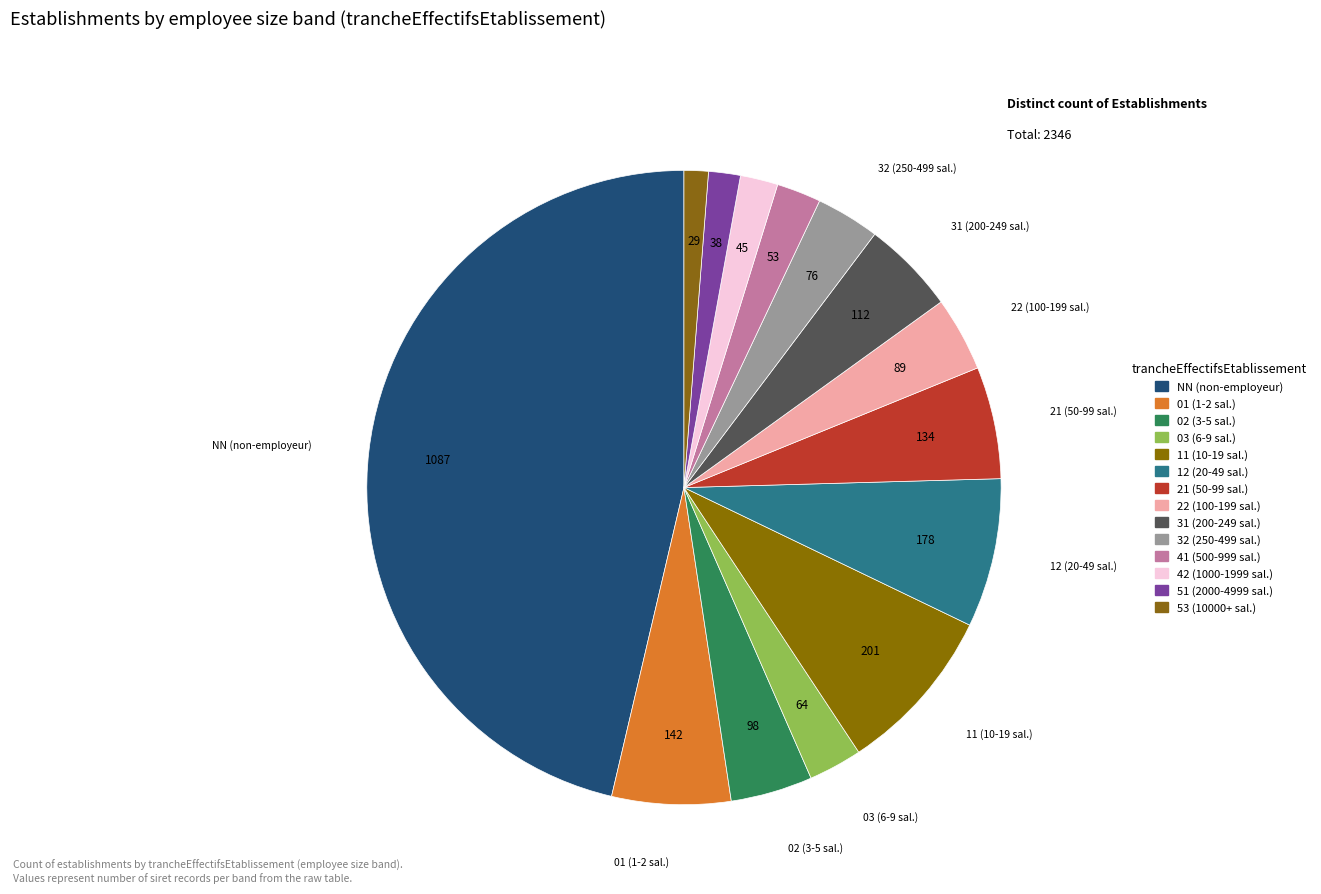

To the nearest percent, what is the difference between the 53 and 31 slice percentages?

4%